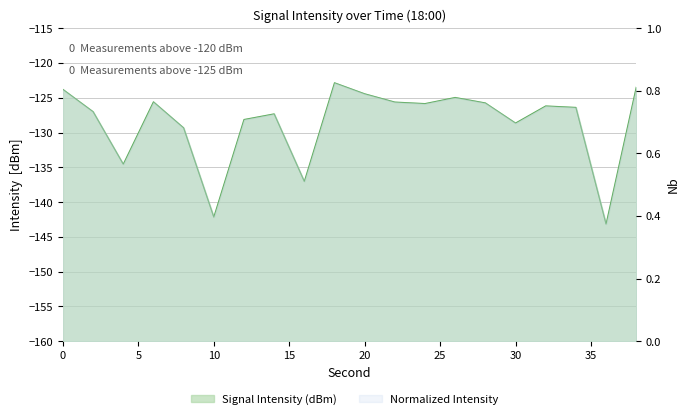

Count the number of values greater than -126.

9